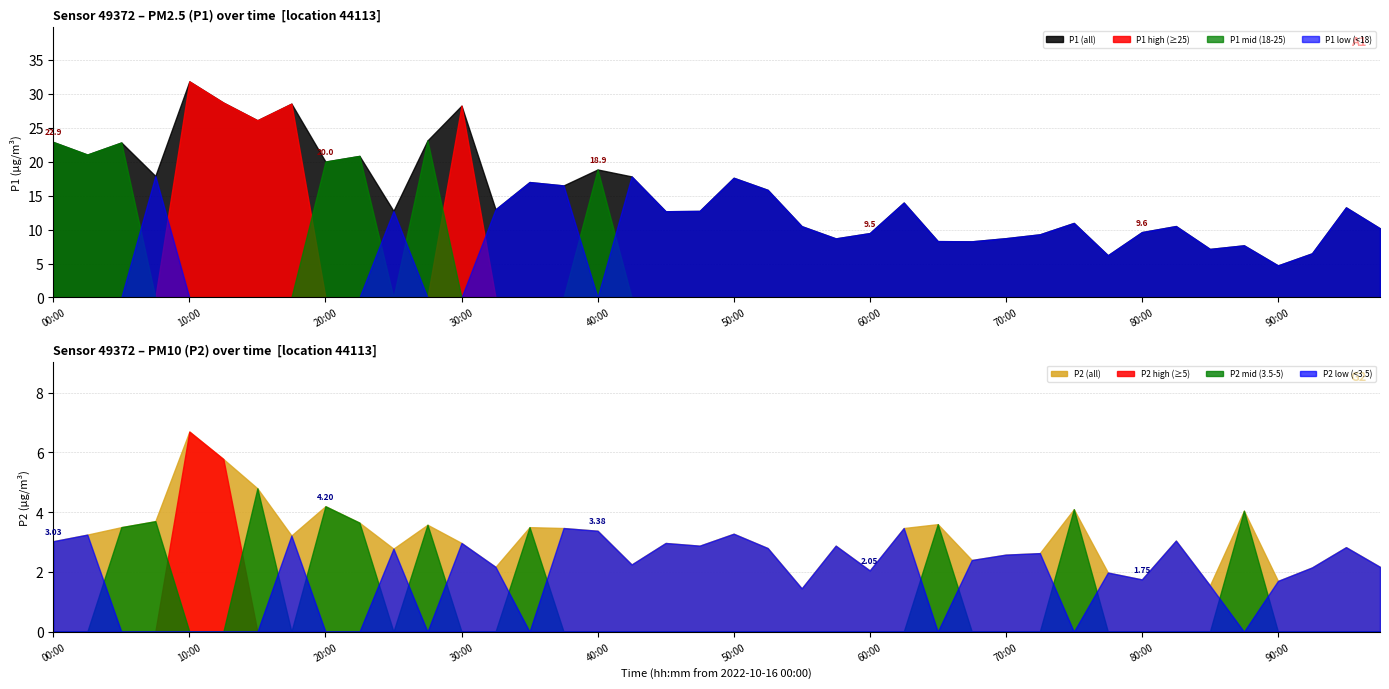

Which category has the lowest value in the P1 (all) series?

90:00